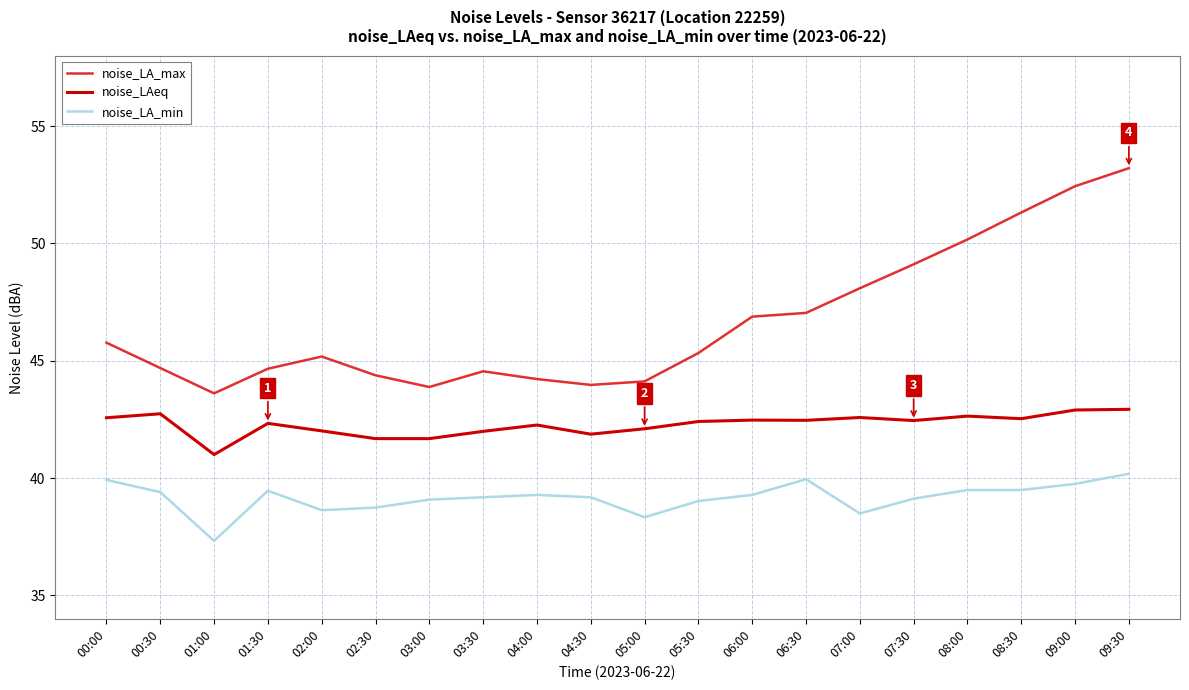

True or false: noise_LAeq and noise_LA_min cross at least once.

False